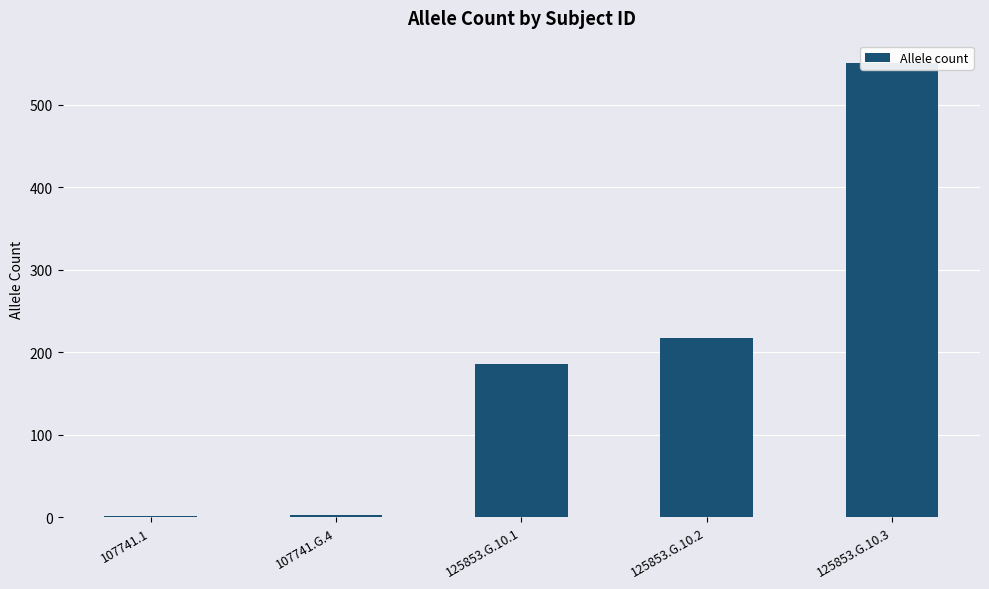

List the labels in order of value, smallest first.

107741.1, 107741.G.4, 125853.G.10.1, 125853.G.10.2, 125853.G.10.3